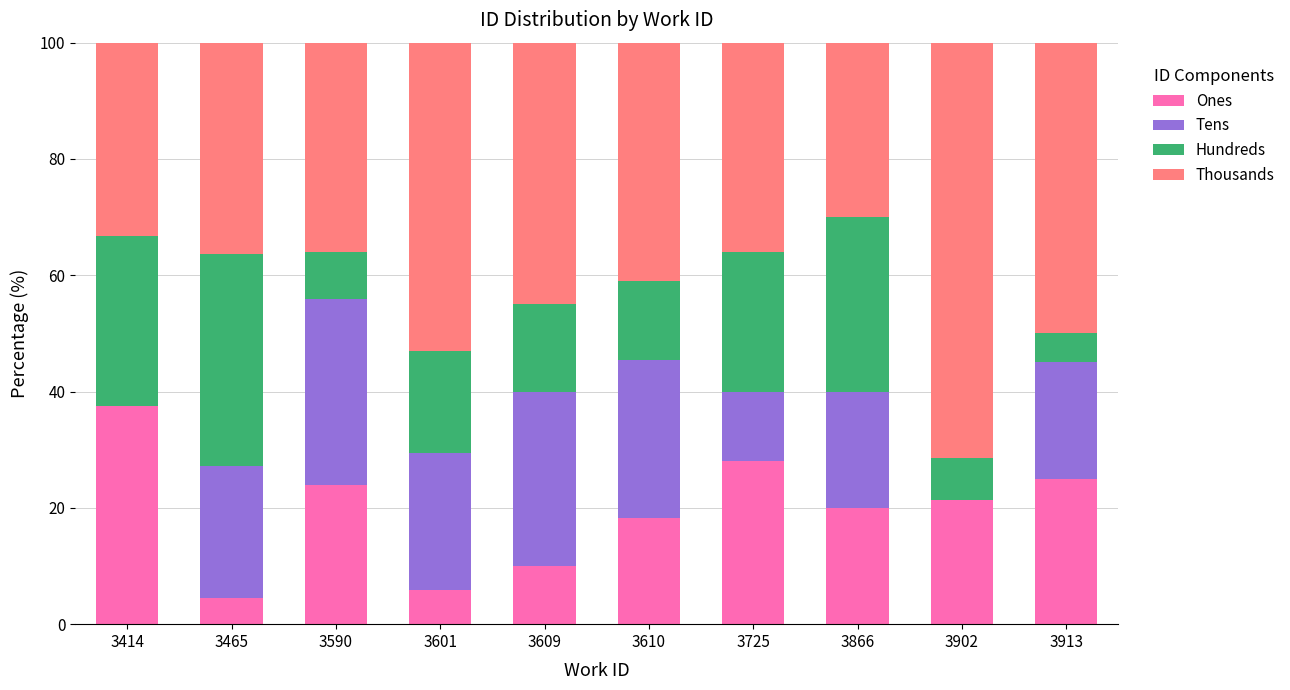

What is the sum of the Ones values at 3610 and 3866?

38.2